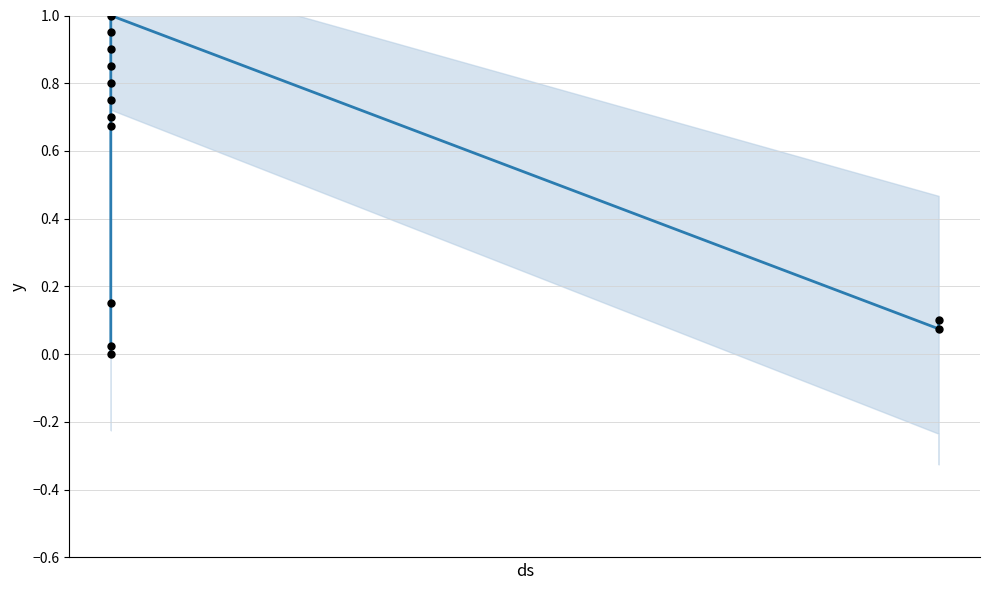

Is the value of Identifier at 12 greater than the value of Identifier points at 5?

No